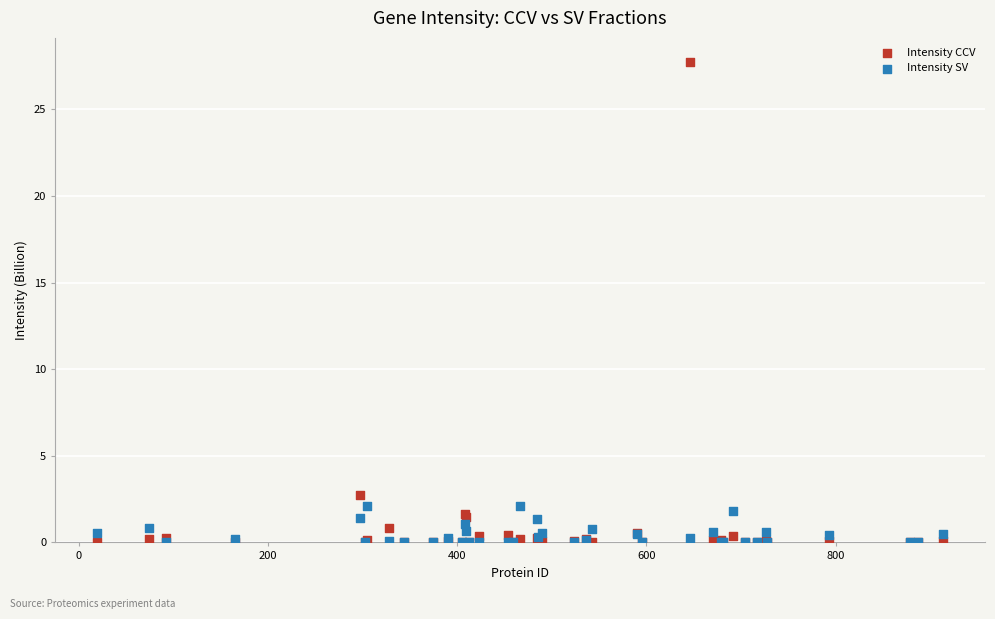

What are all the series names shown in the legend?

Intensity CCV, Intensity SV